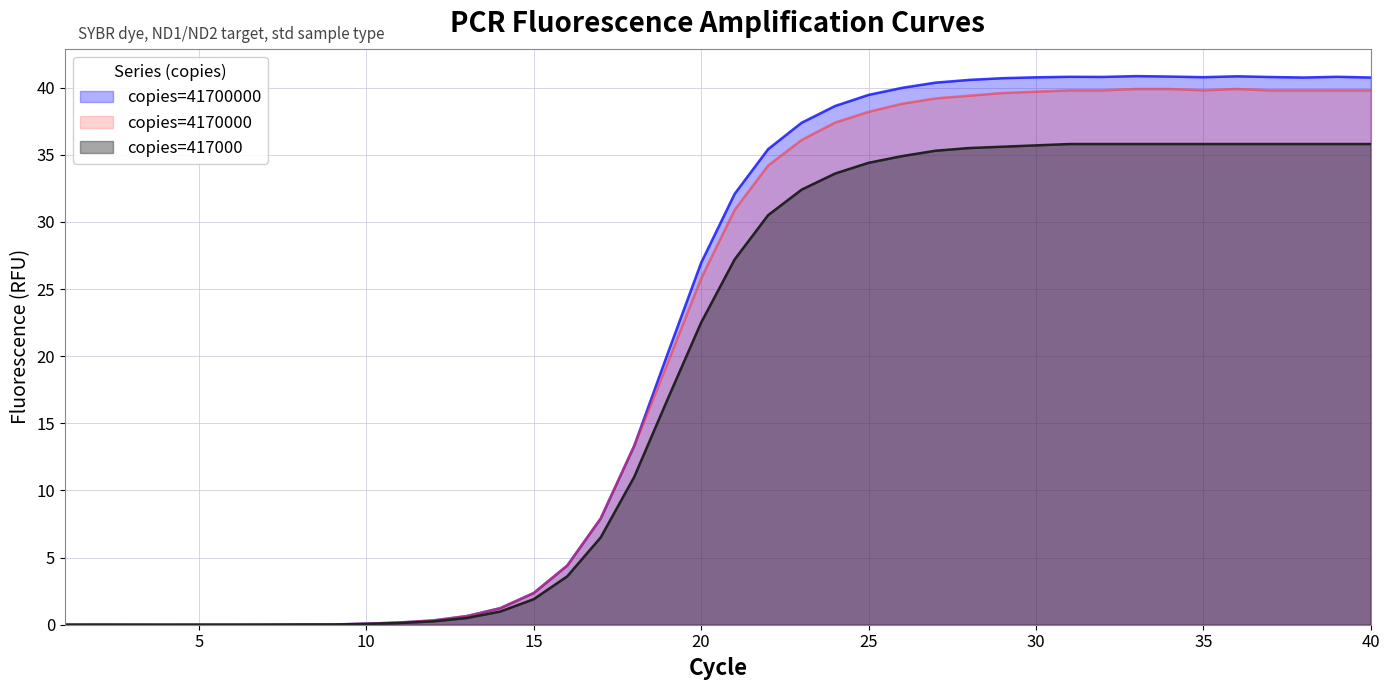

How many values in the copies=4170000 series are below 30?

20